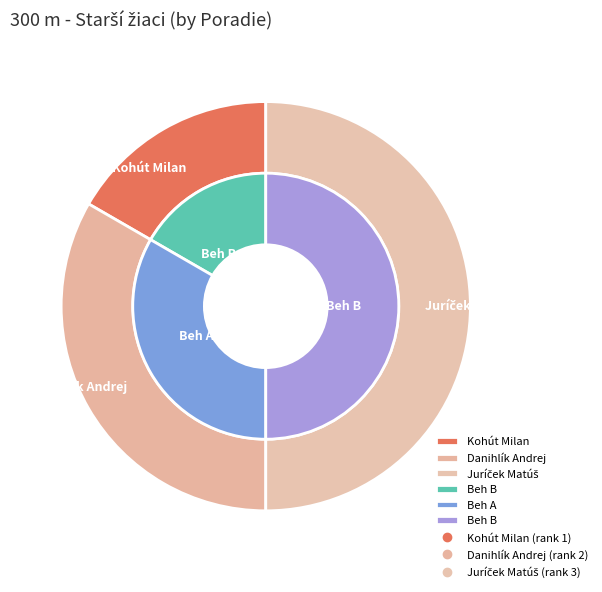

Approximately how many times larger is the value at Beh B compared to Beh B?

3.0